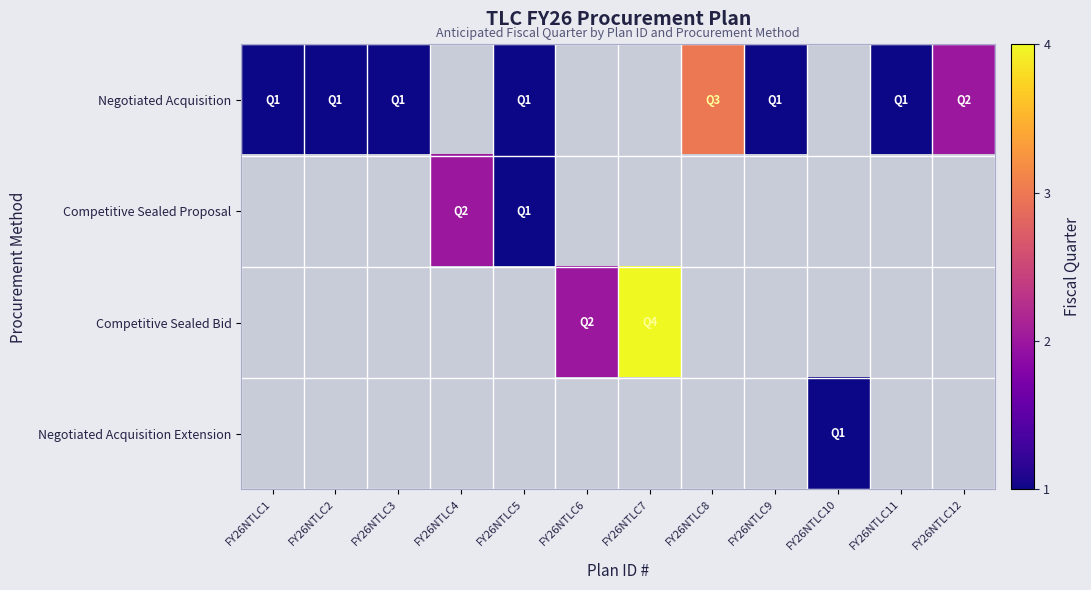

Count the number of categories in the chart.

12